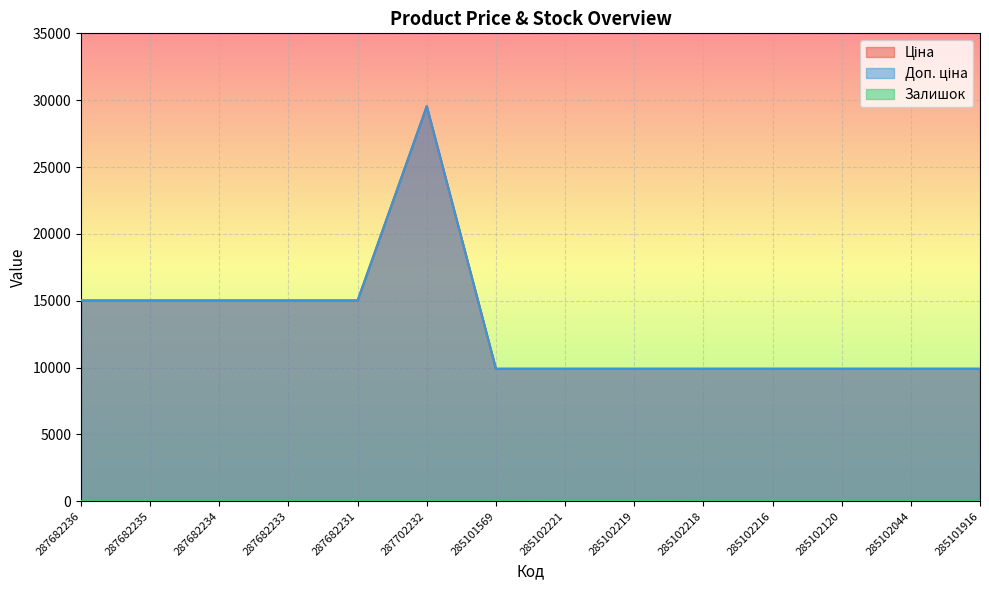

What is the label of the 11th point from the left?

285102216